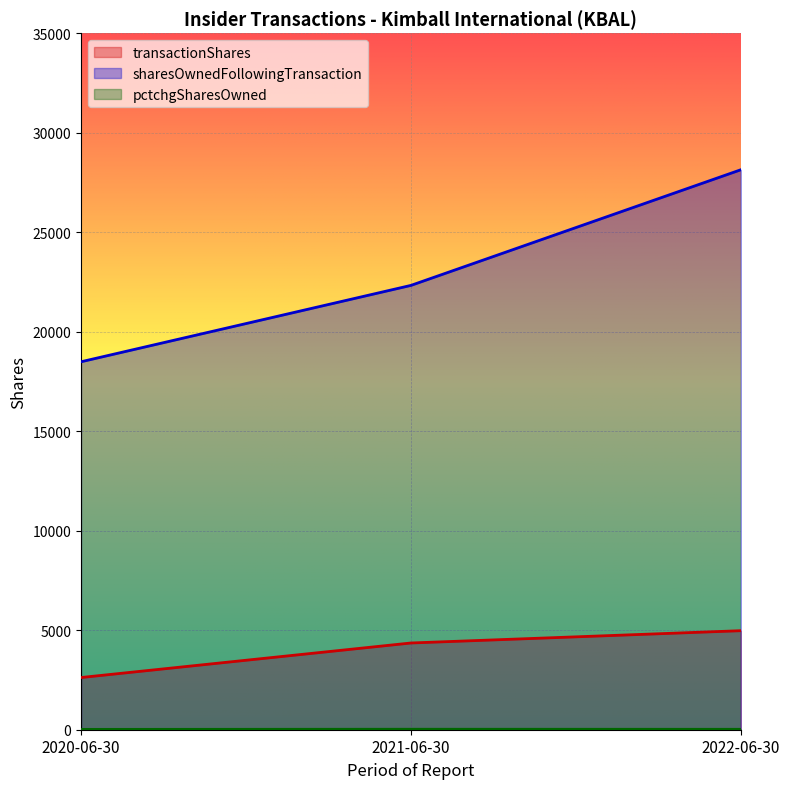

What is the total value across all series at 2021-06-30?

26708